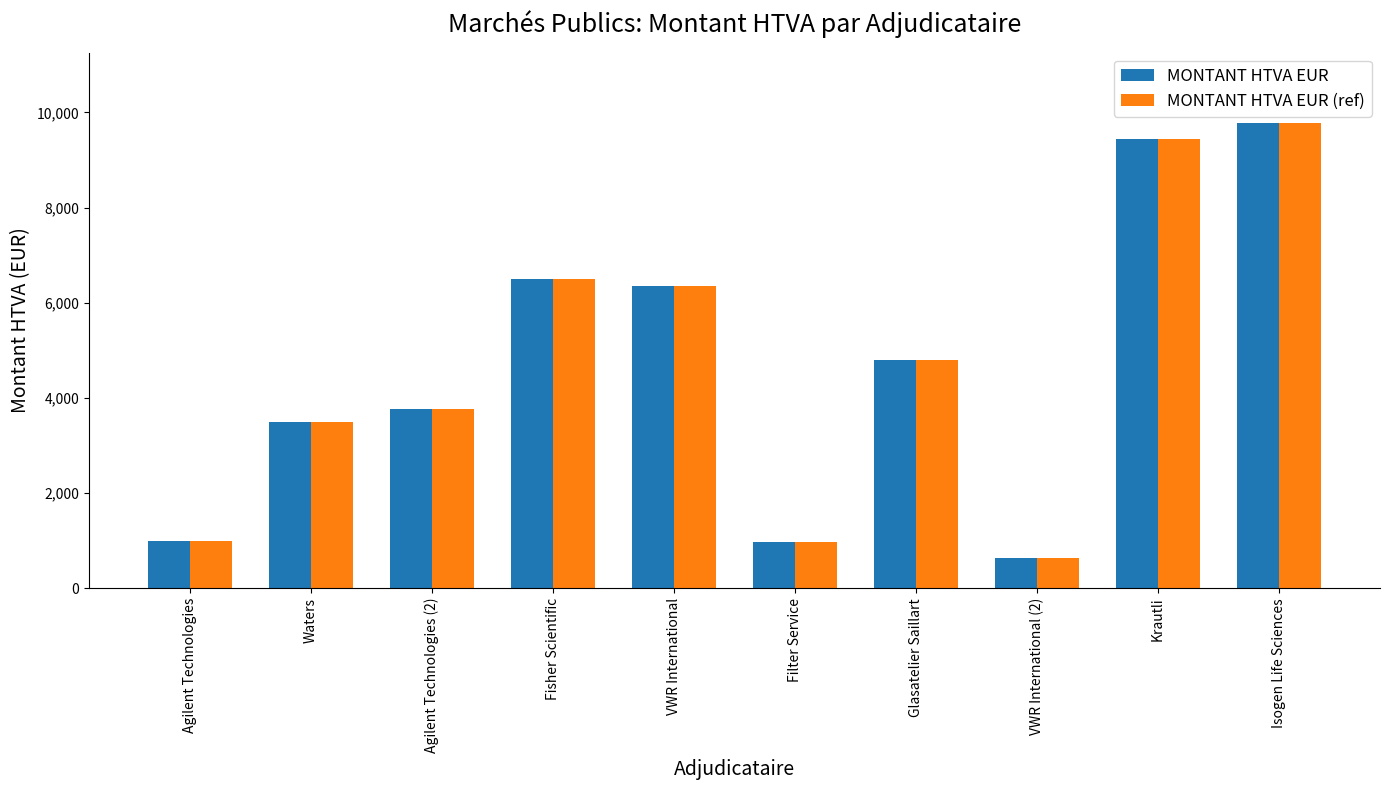

Which category has the lowest value in the MONTANT HTVA EUR (ref) series?

VWR International (2)